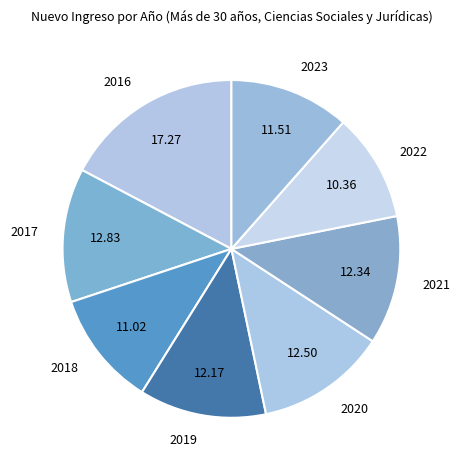

Count the number of slices in the pie.

8